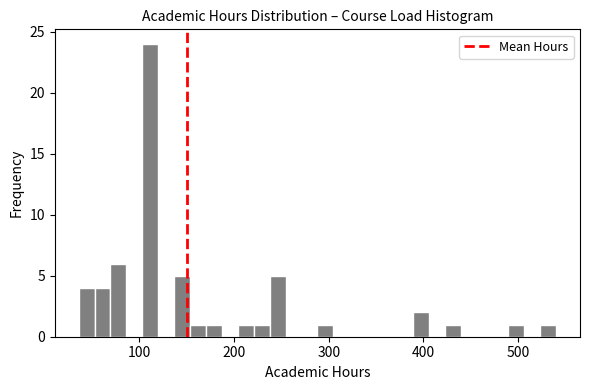

Read against the x-axis, roughly where is the centre of the tallest bar?

110